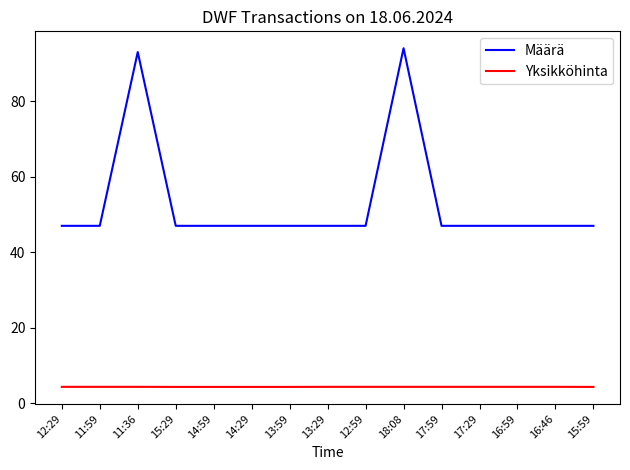

Is the value of Määrä at 15:29 greater than the value of Yksikköhinta at 15:29?

Yes